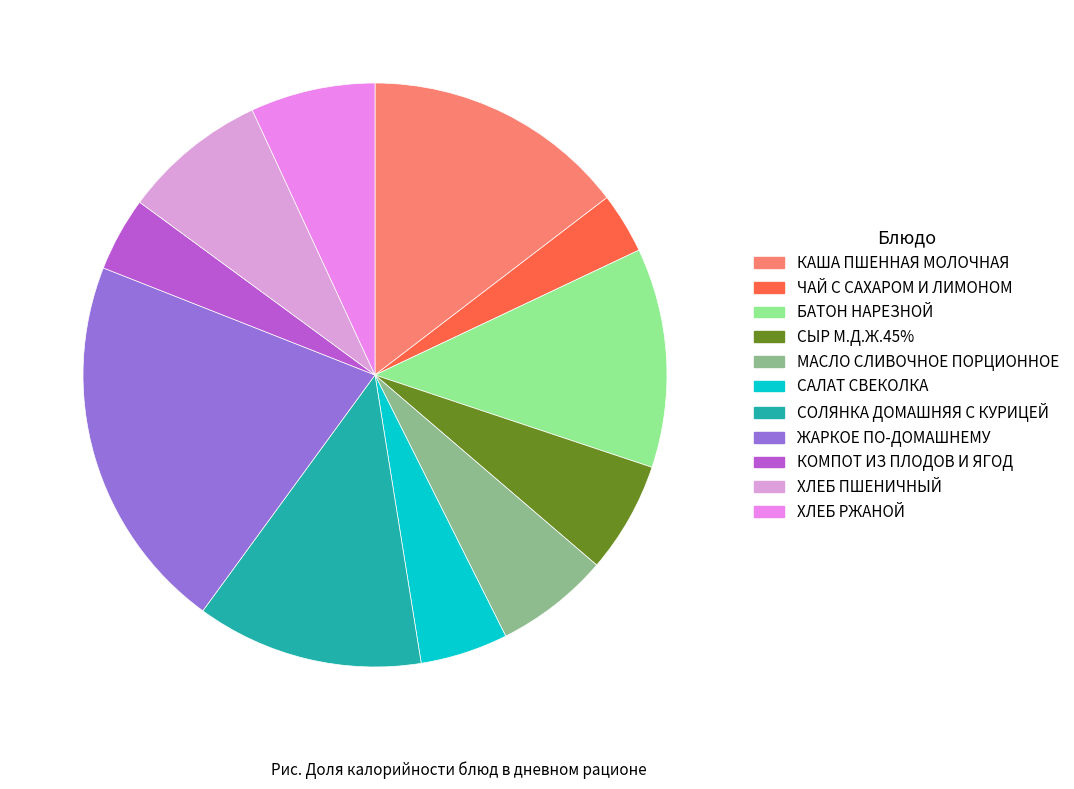

Combined, do ХЛЕБ ПШЕНИЧНЫЙ and ЧАЙ С САХАРОМ И ЛИМОНОМ account for over 50%?

No